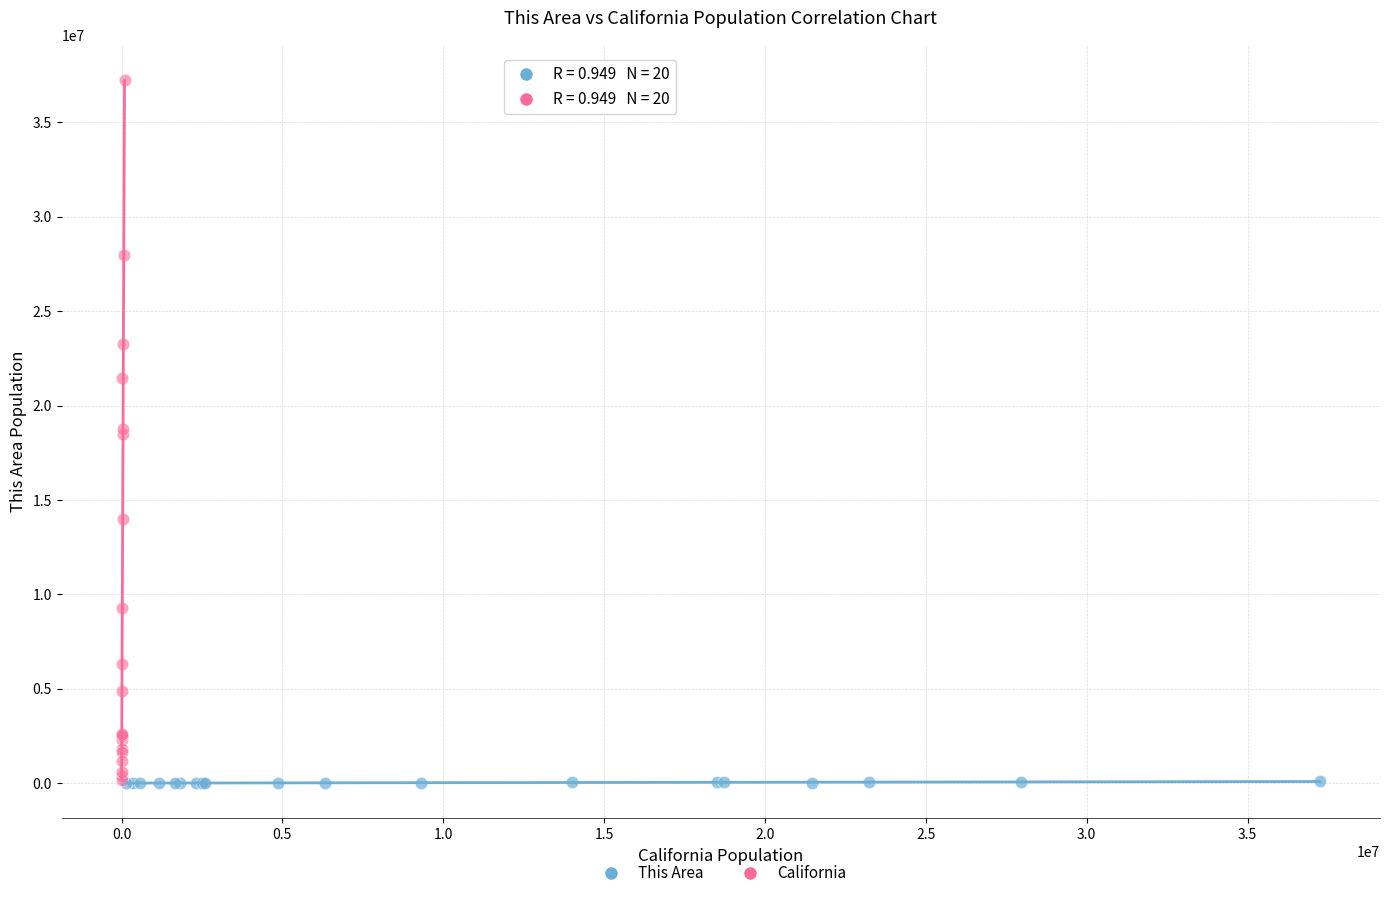

Which series has the widest spread of Y values?

California